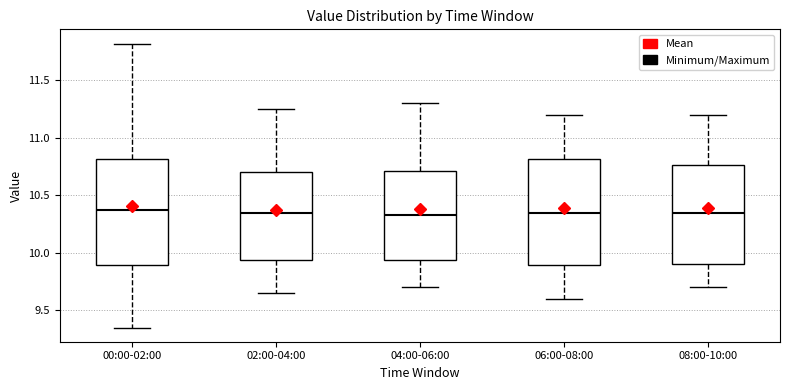

Reading left to right, read every box against the y-axis: the position of its median line, the range the box covers, and the ends of its whiskers. The values are not printed on the chart, so give them approximately, as read against the axis.

00:00-02:00: median 10.40, box 9.90 to 10.80, whiskers 9.35 to 11.80
02:00-04:00: median 10.35, box 9.95 to 10.70, whiskers 9.65 to 11.25
04:00-06:00: median 10.35, box 9.95 to 10.70, whiskers 9.70 to 11.30
06:00-08:00: median 10.35, box 9.90 to 10.80, whiskers 9.60 to 11.20
08:00-10:00: median 10.35, box 9.90 to 10.75, whiskers 9.70 to 11.20